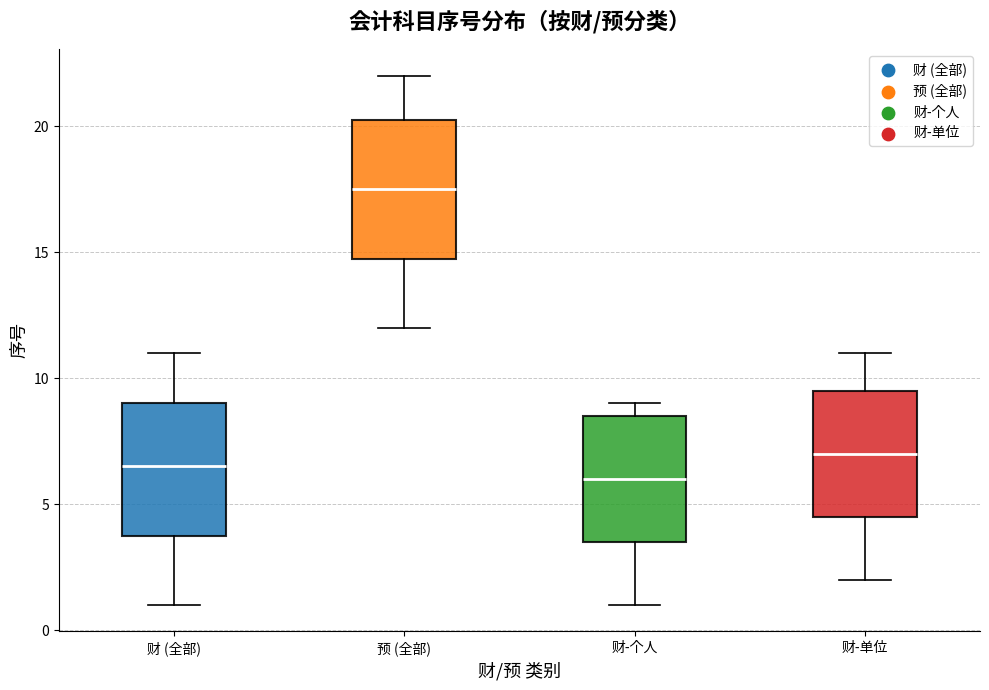

Which box's median line is the highest?

预 (全部)